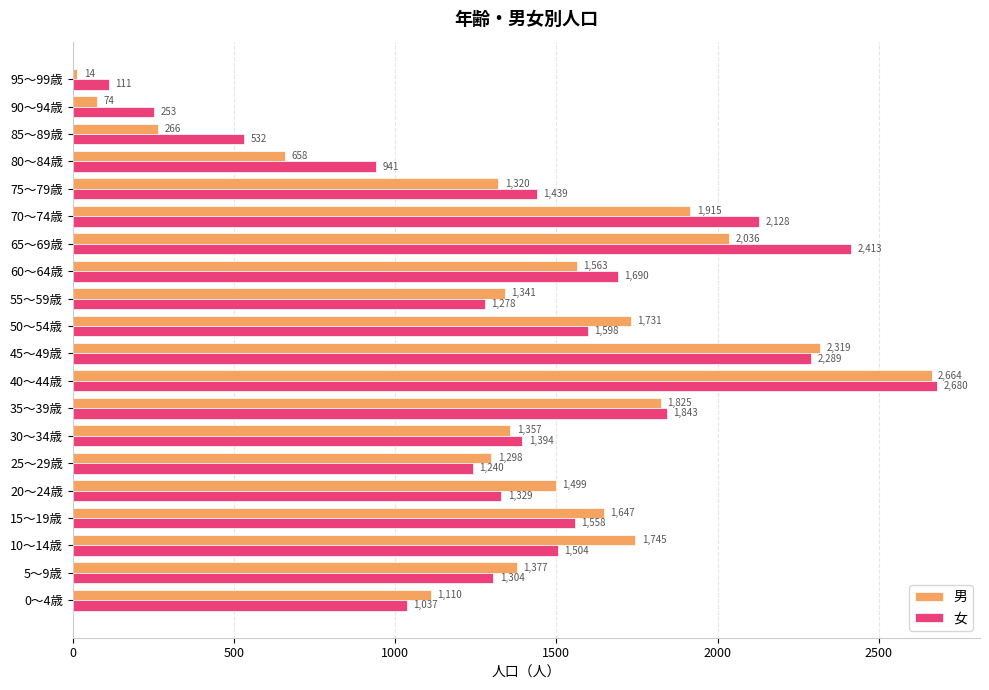

Rank the series by their maximum value, from lowest to highest.

男, 女